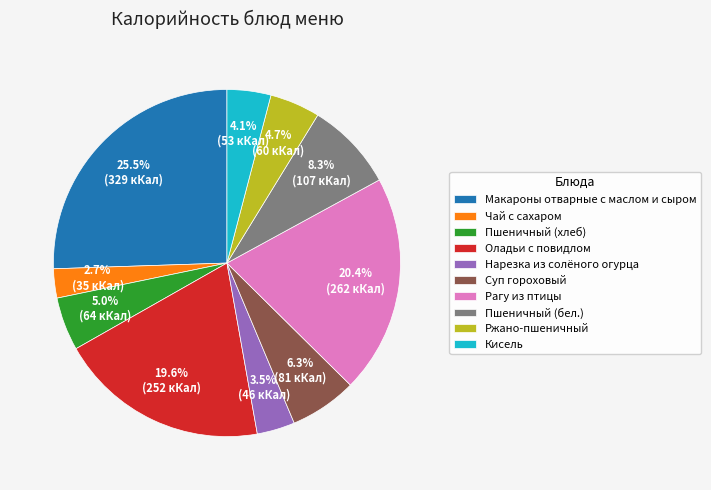

What percentage is the Суп гороховый slice, to the nearest percent?

6%